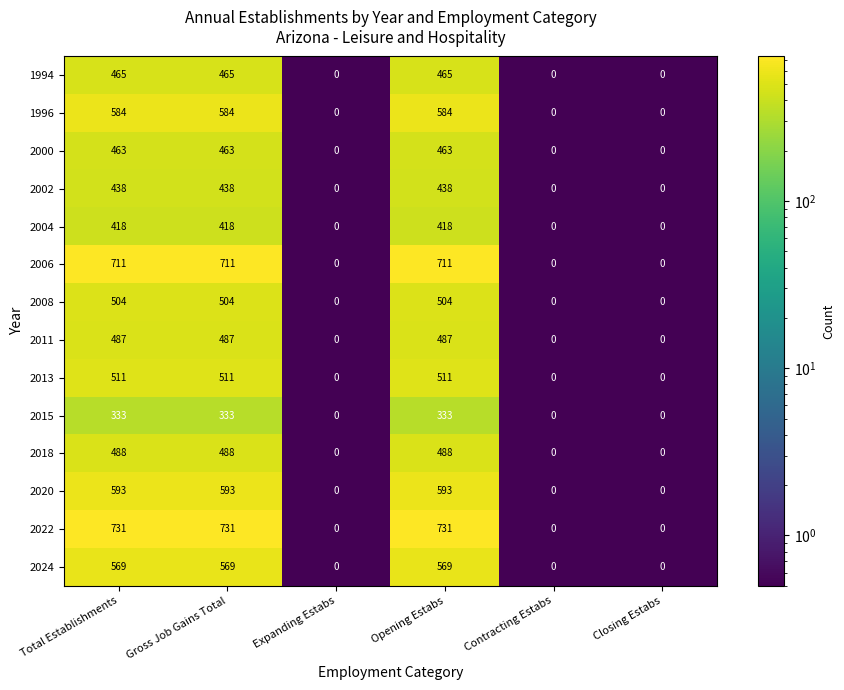

What is the difference between the maximum and minimum values in the 2008 series?

504